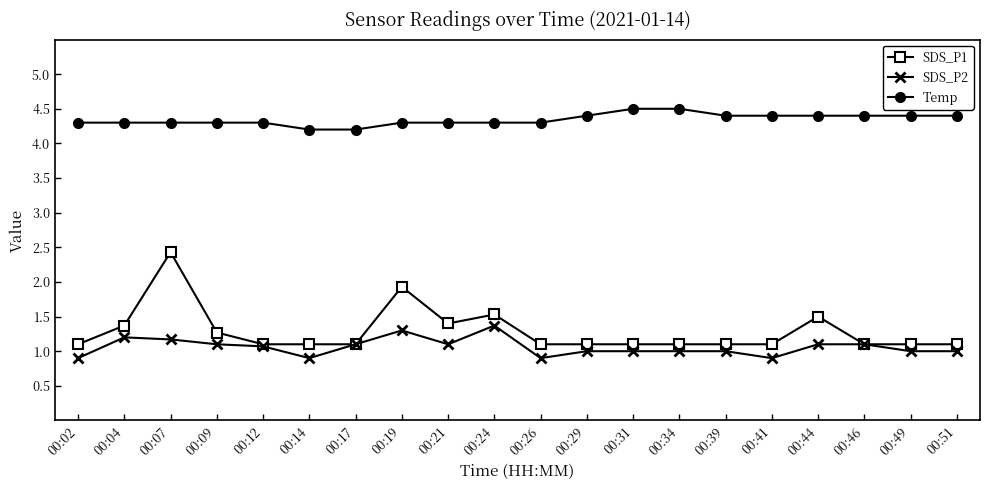

True or false: SDS_P1 has more than 0 points higher than both neighbors.

True